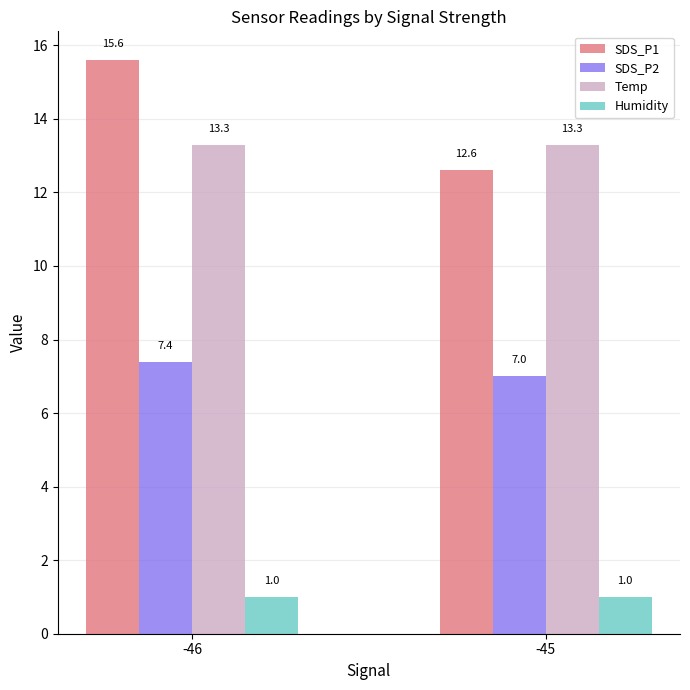

What is the difference between the SDS_P1 values at -46 and -45?

3.0